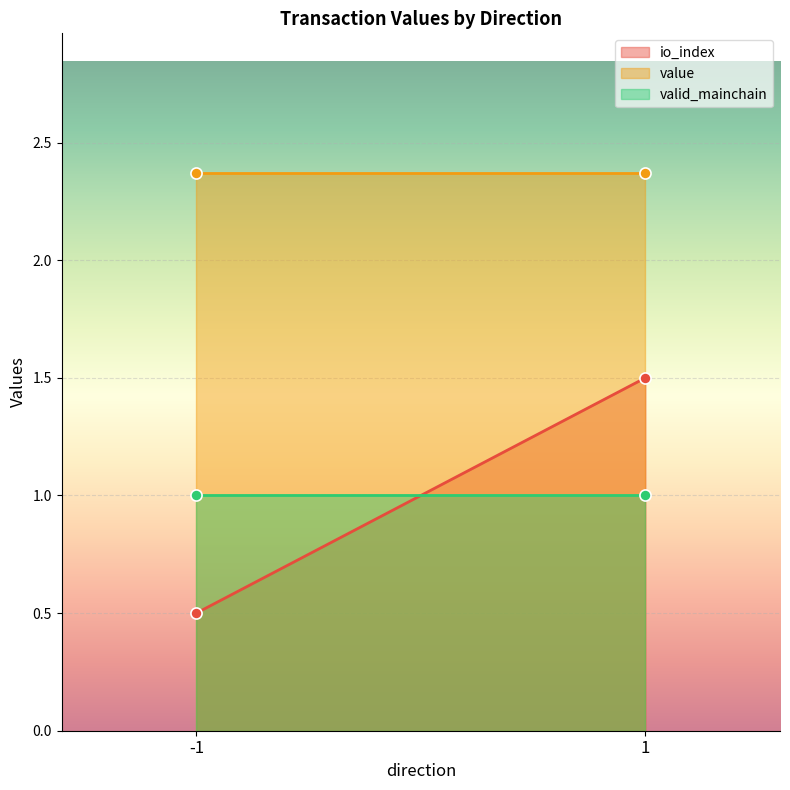

Is it true that valid_mainchain equals 1.7 at 1?

False